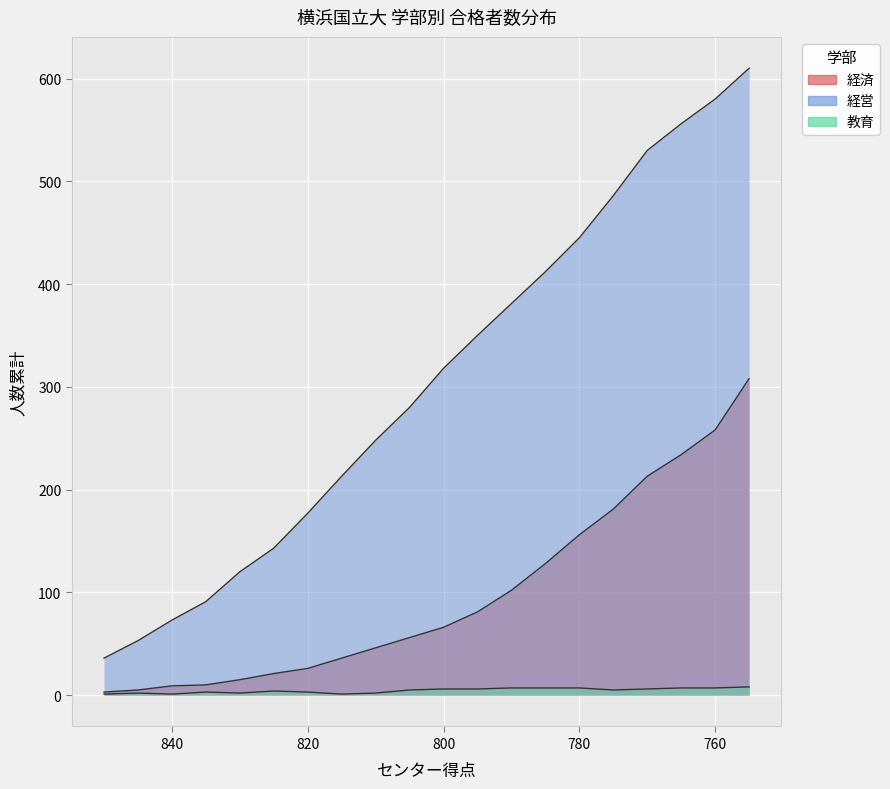

How many distinct data groups are displayed?

3